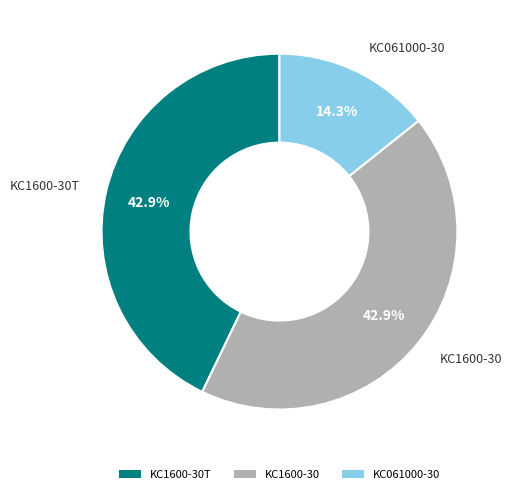

To the nearest percent, what percentage of the pie is KC1600-30?

43%